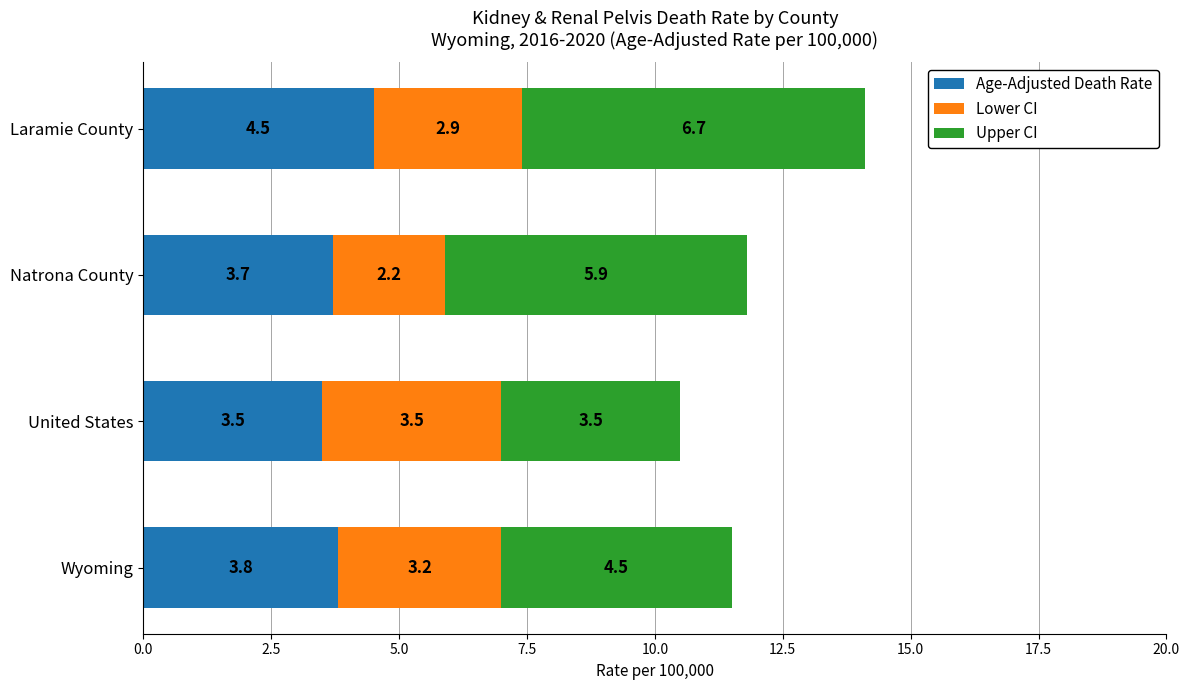

What is the sum of all Age-Adjusted Death Rate values?

15.5